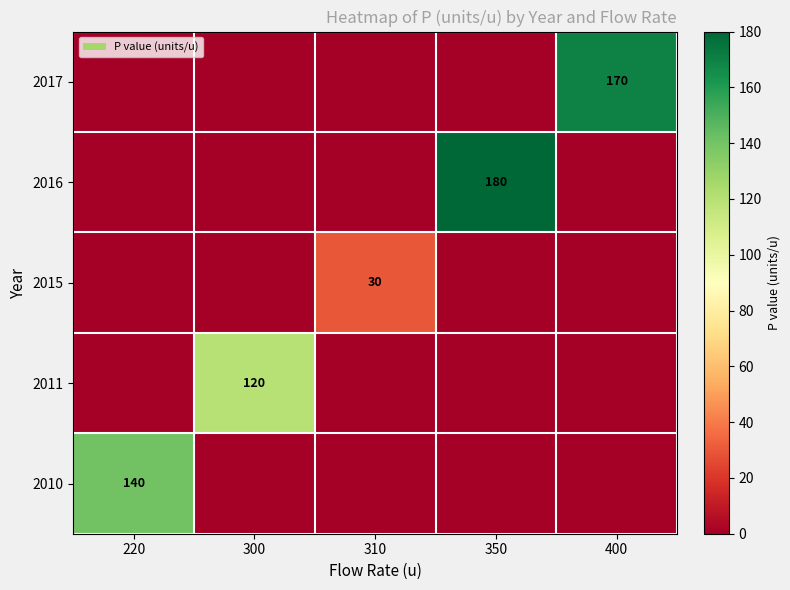

What is the spread (max minus min) of values at 350?

180